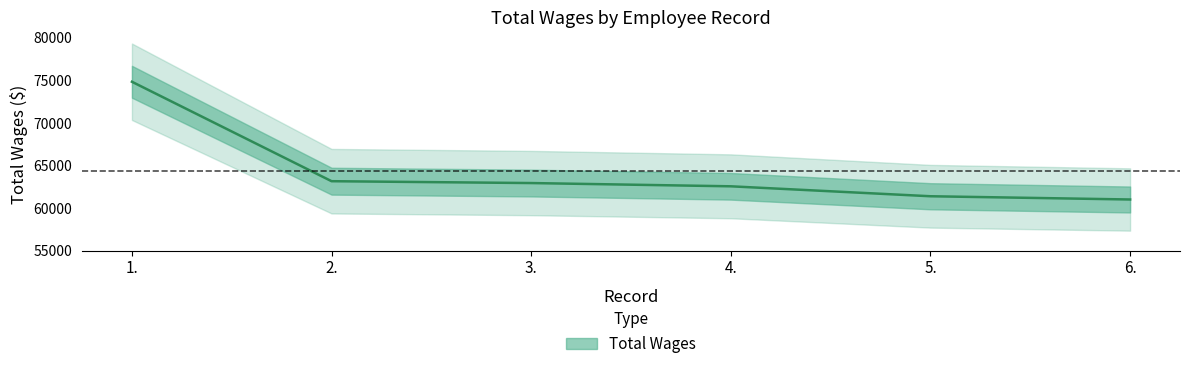

At which category does the chart reach its minimum across all series?

6.